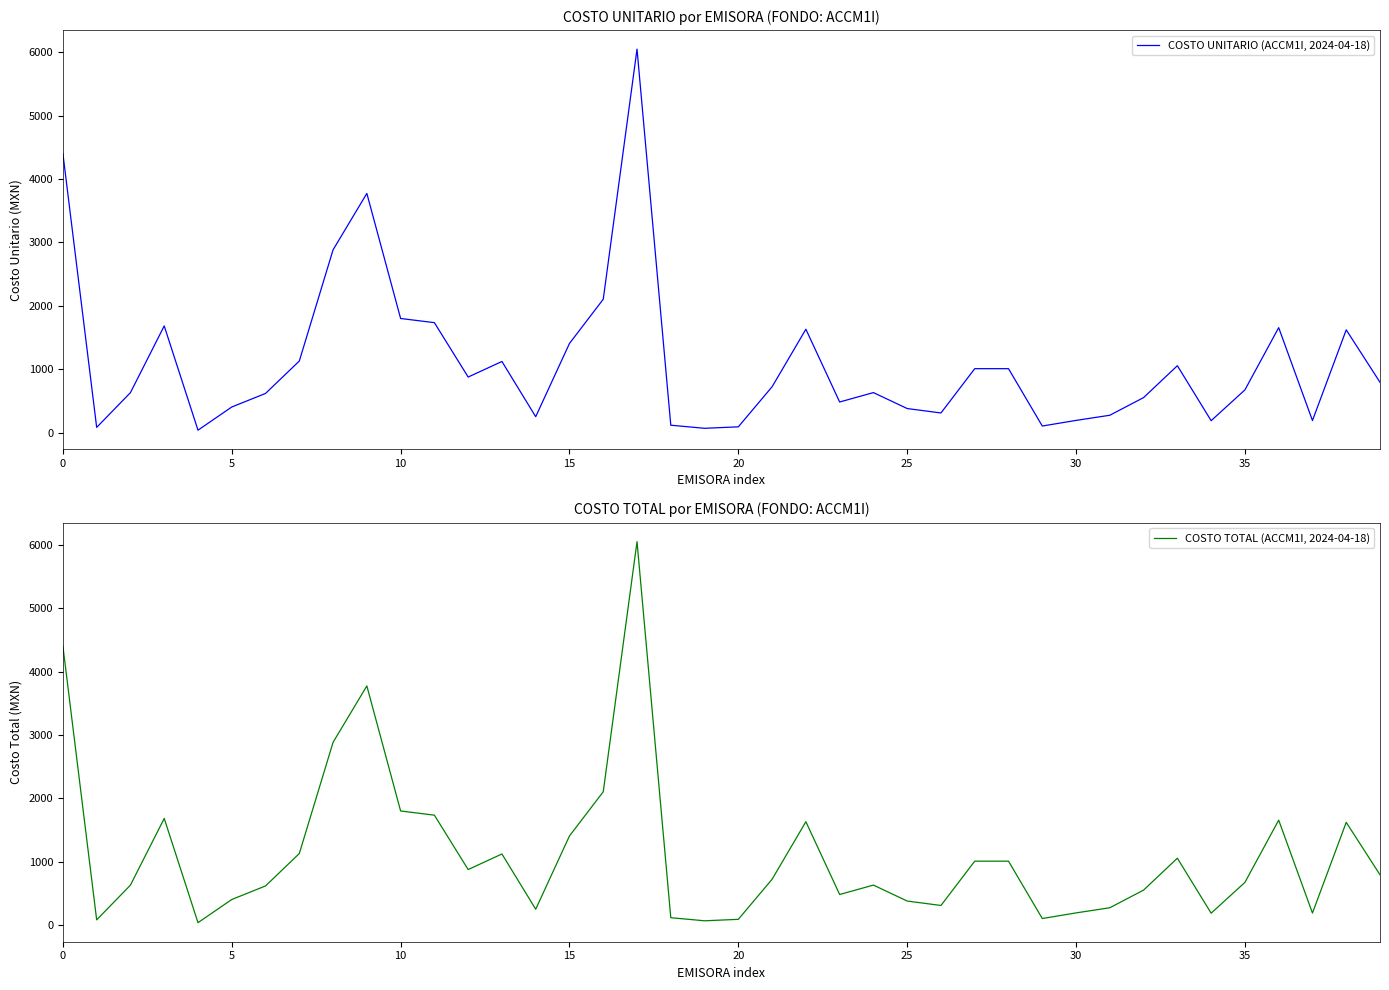

What is the label of the 4th point from the right?

36